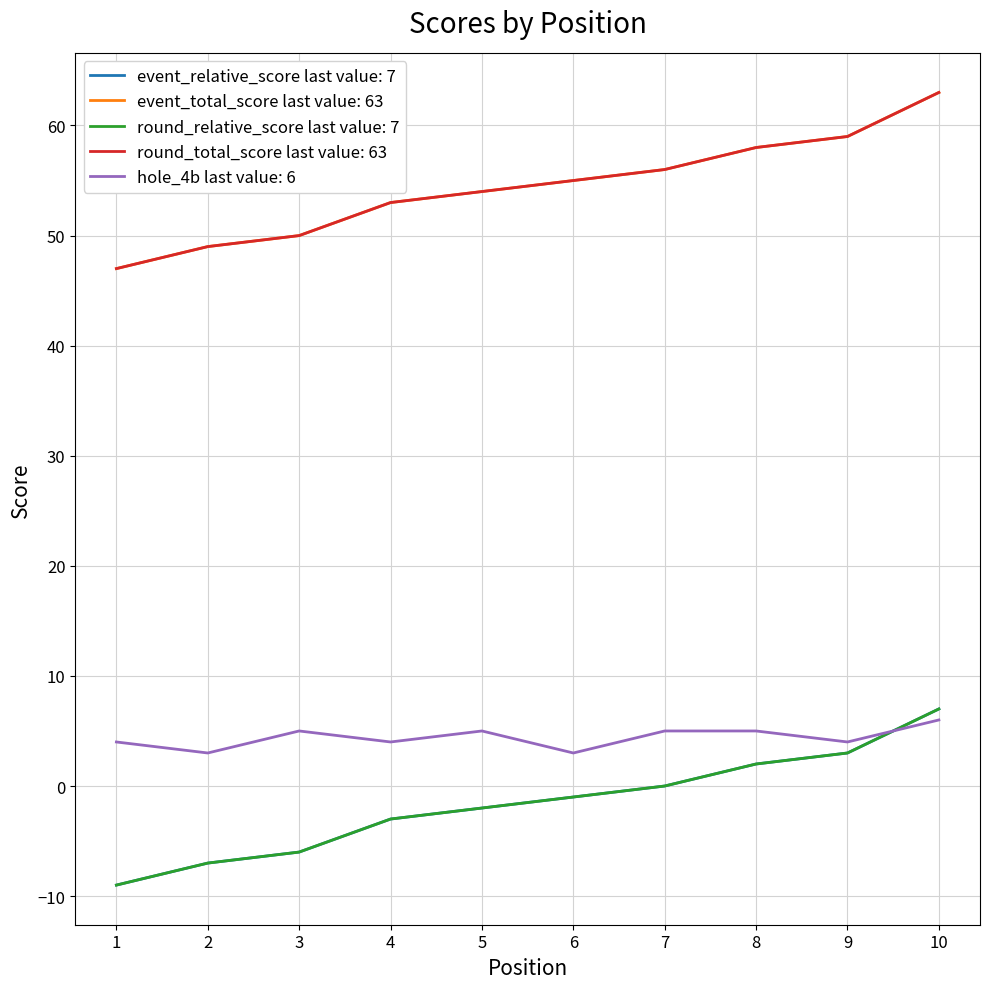

Does the chart have visible grid lines?

Yes